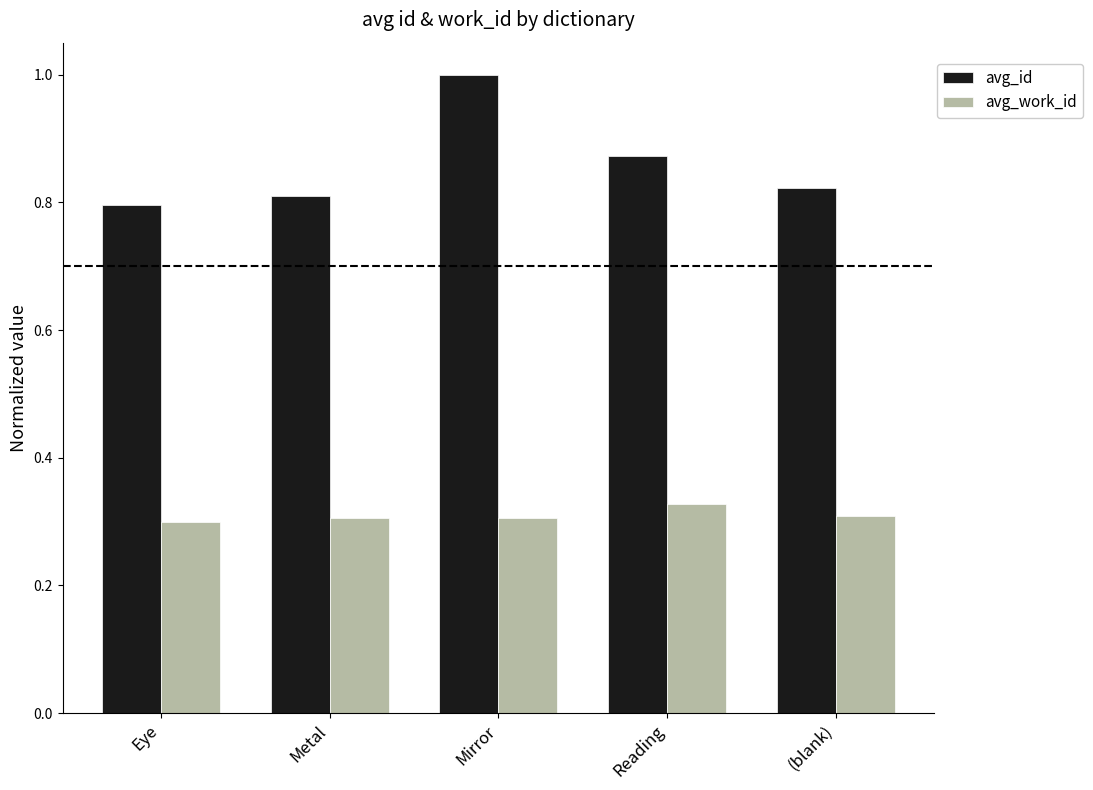

Which category has the highest value across all series?

Mirror